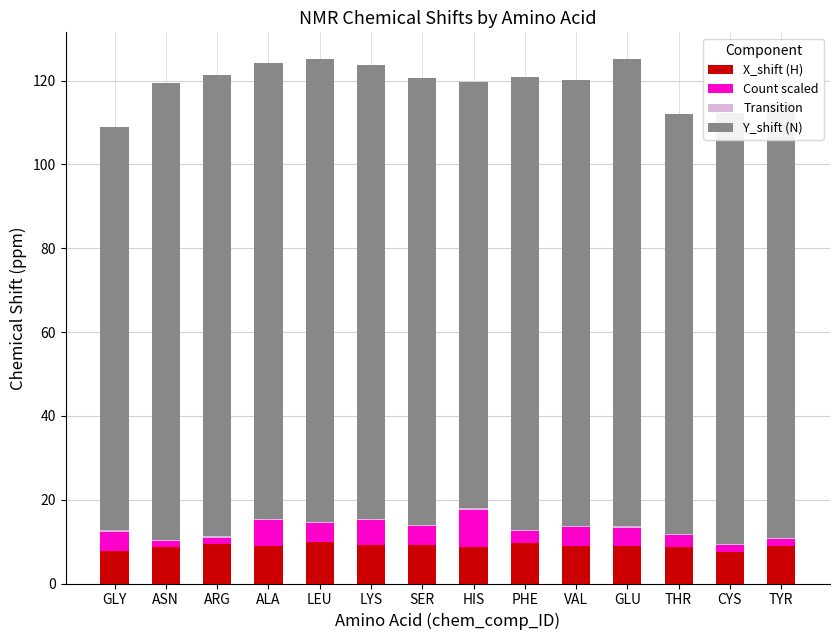

What is the highest value of the X_shift (H) series?

9.9